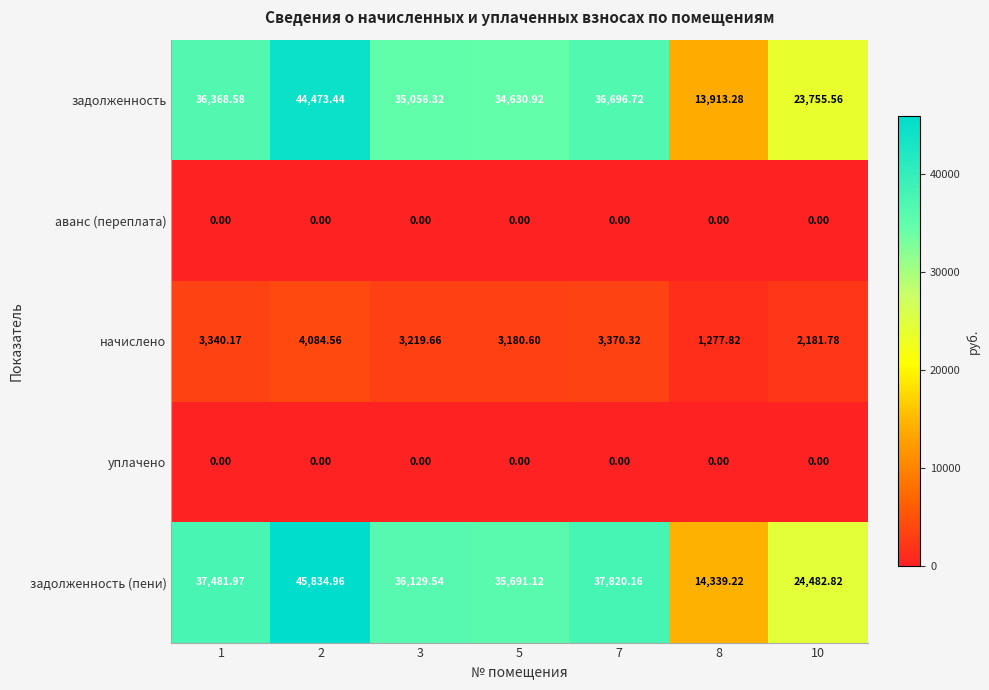

At which category is the sum across all series the highest?

2